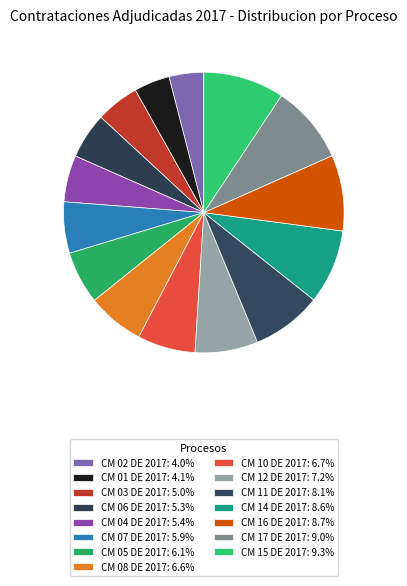

Which category has the biggest portion of the pie?

CM 15 DE 2017